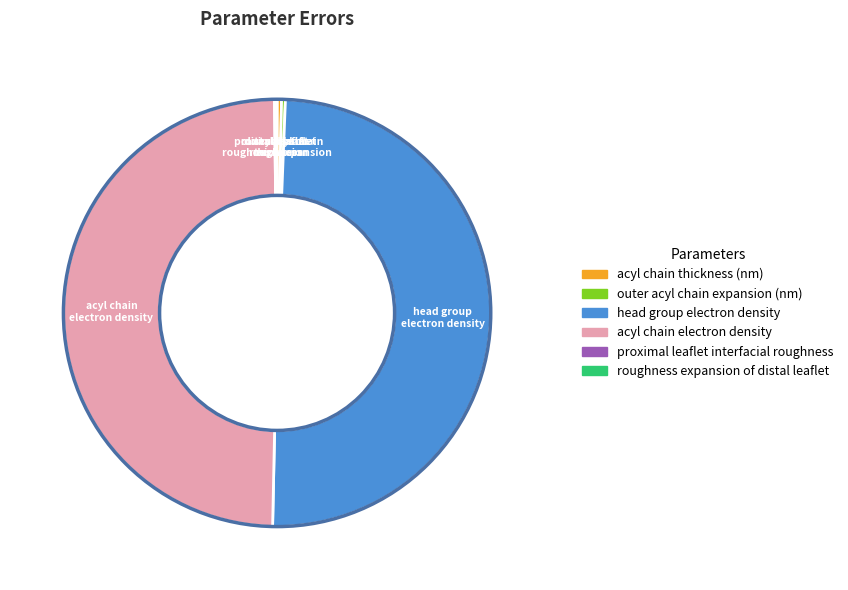

The acyl chain electron density slice represents 49% of the pie. True or false?

True